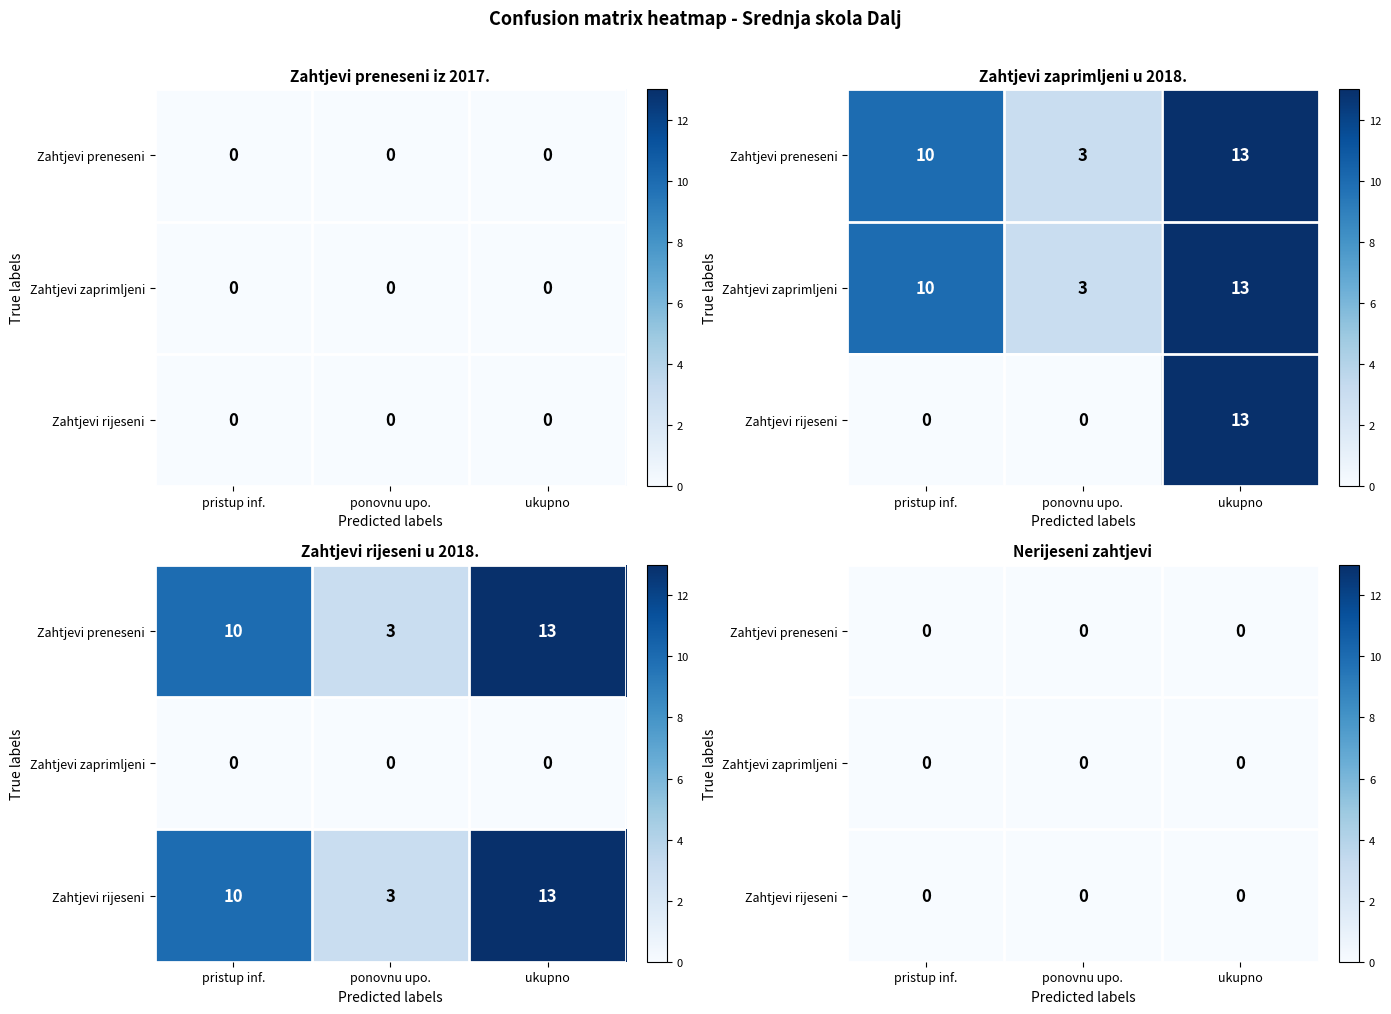

The Zahtjevi zaprimljeni series shows 7 at pristup inf.. True or false?

False